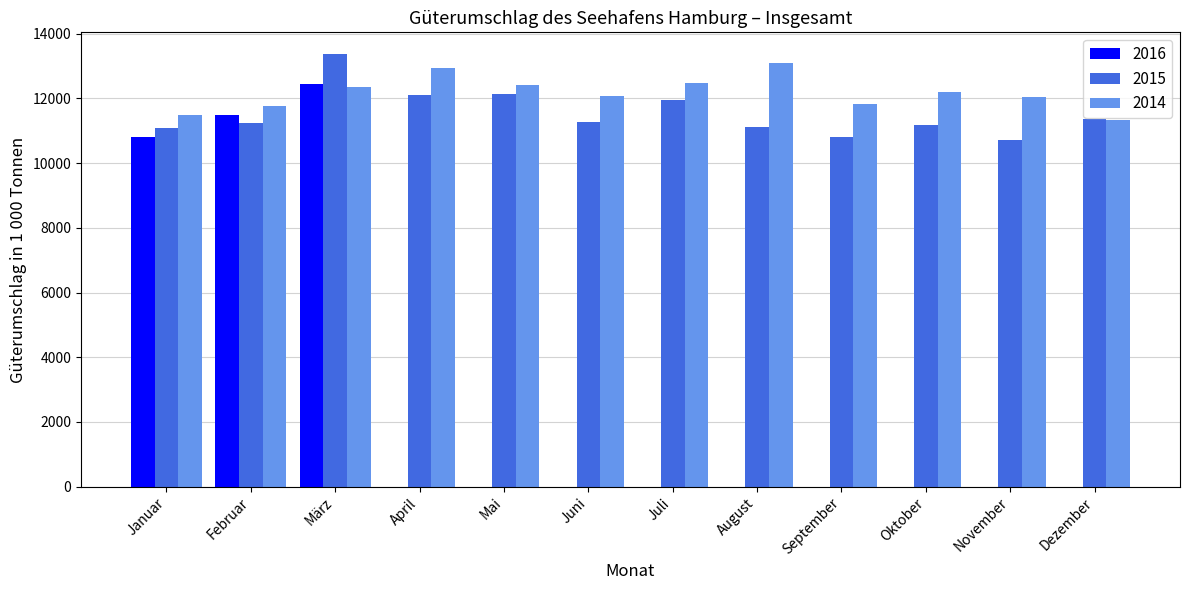

The 2014 series shows 11771.0 at Februar. True or false?

True